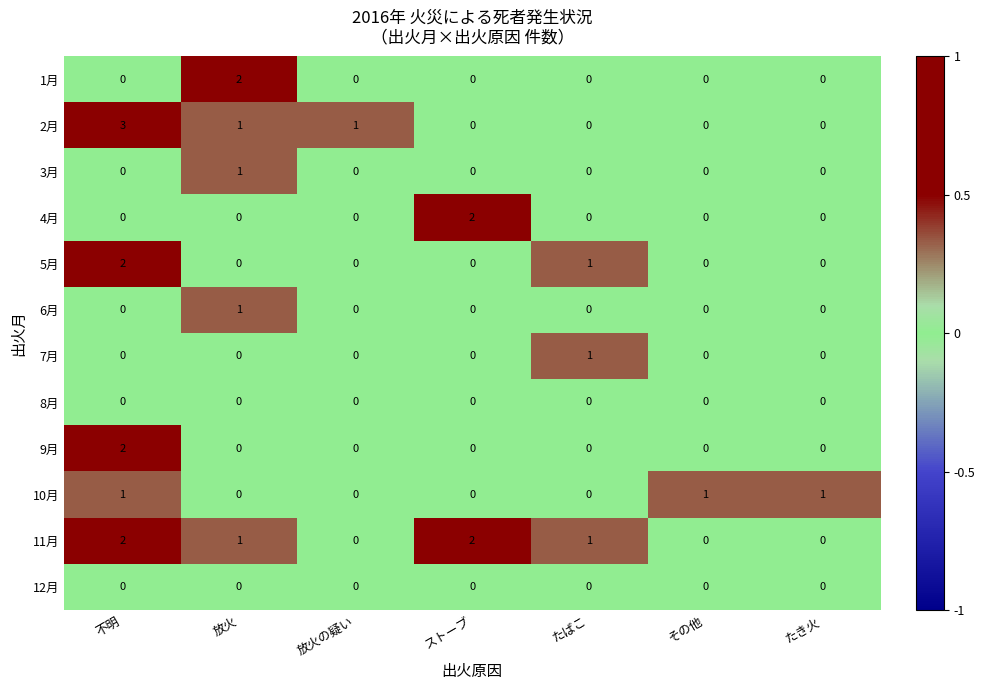

True or false: 9月 has a value of 1 at たばこ.

False